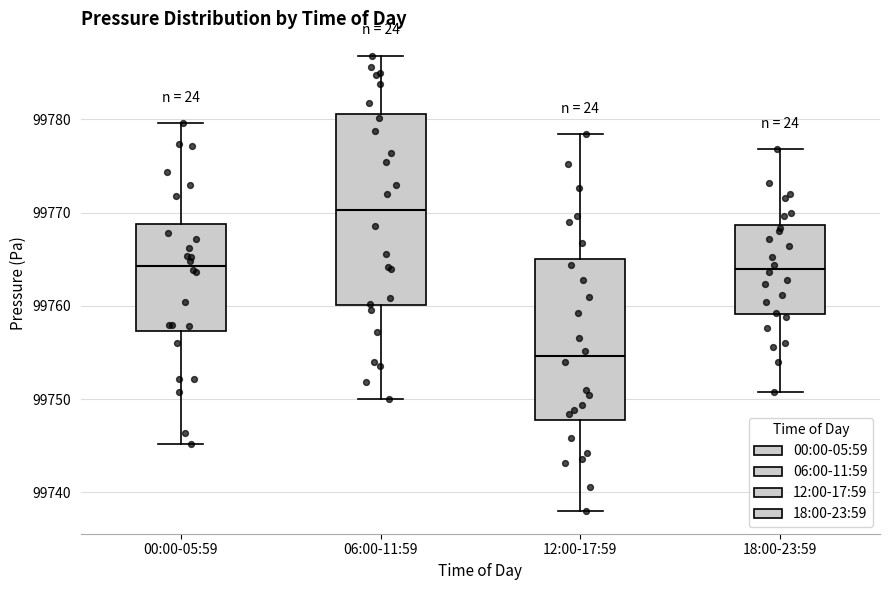

Reading left to right, transcribe this box plot: for each box, give where its median line is, the range the box spans, and where its two whiskers end, as read against the y-axis. The values are not printed on the chart, so give them approximately, as read against the axis.

00:00-05:59: median 99764, box 99757 to 99769, whiskers 99745 to 99780
06:00-11:59: median 99770, box 99760 to 99781, whiskers 99750 to 99787
12:00-17:59: median 99755, box 99748 to 99765, whiskers 99738 to 99778
18:00-23:59: median 99764, box 99759 to 99769, whiskers 99751 to 99777